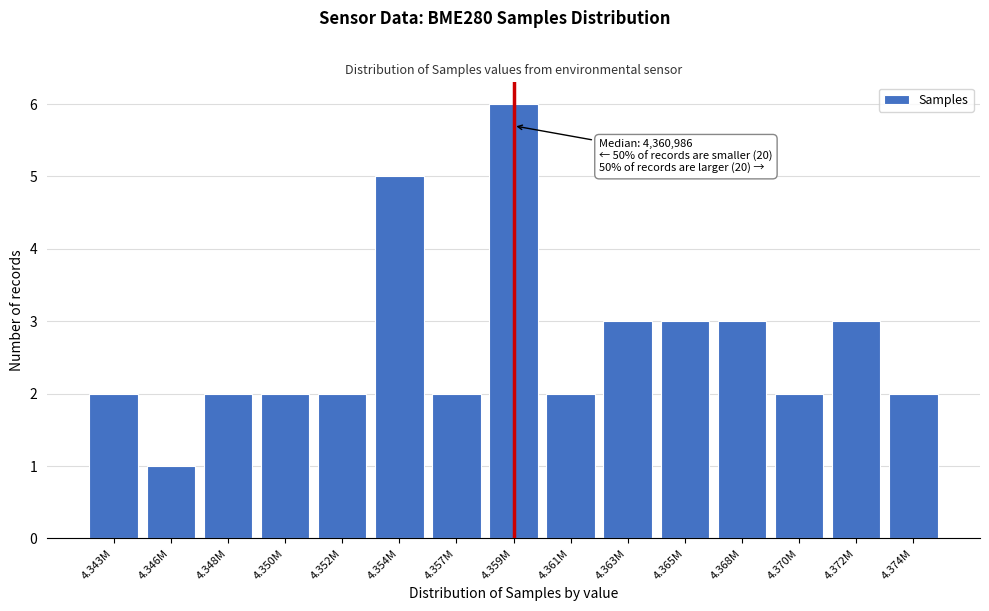

Reading left to right, what are all the values shown in this chart?

4.343M=2	4.346M=1	4.348M=2	4.350M=2	4.352M=2	4.354M=5	4.357M=2	4.359M=6	4.361M=2	4.363M=3	4.365M=3	4.368M=3	4.370M=2	4.372M=3	4.374M=2